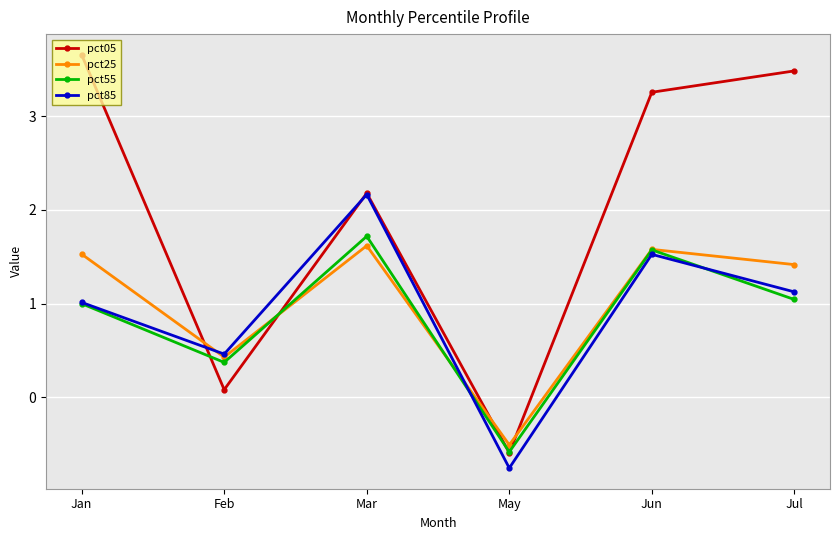

Which series ends up on top after the final intersection of pct85 and pct55?

pct85